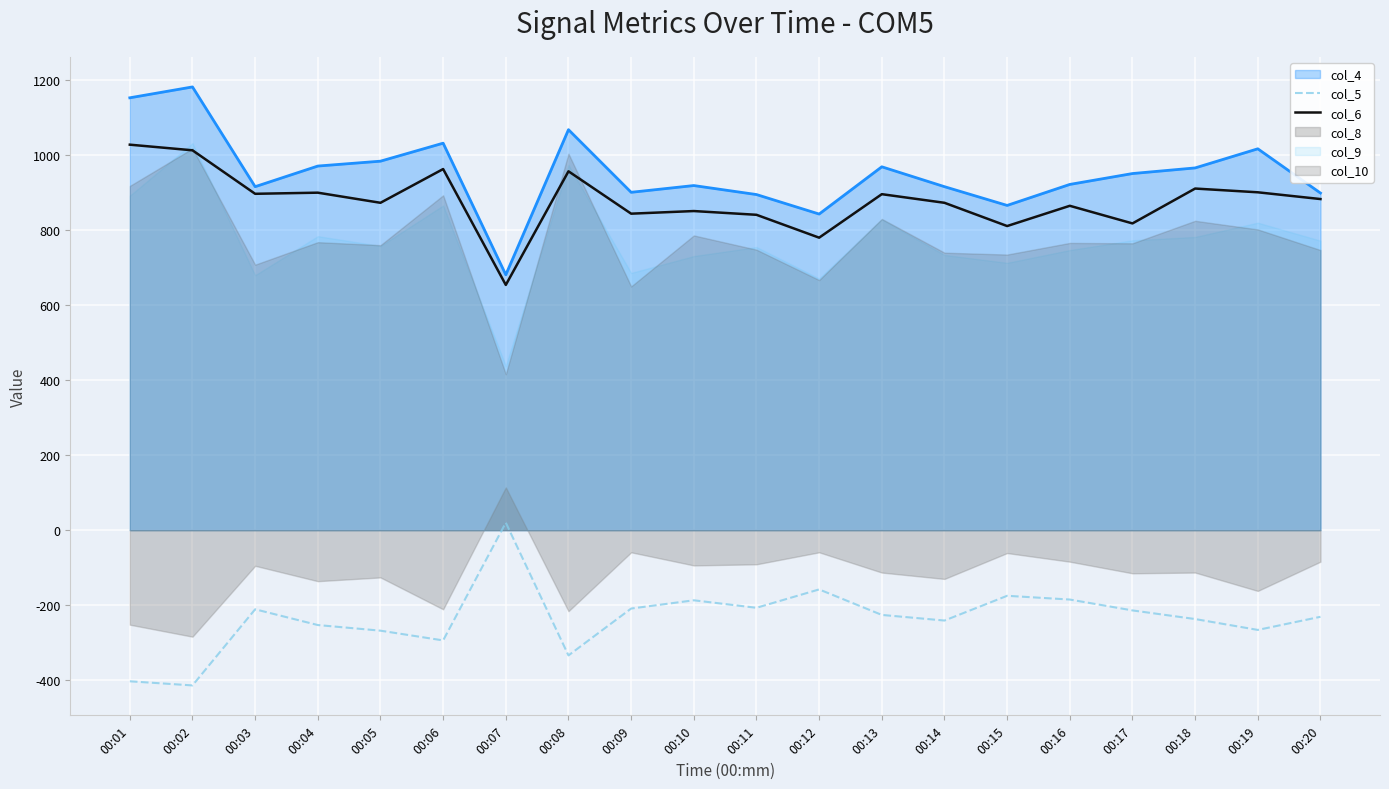

True or false: col_5 has a value of -175 at 00:15.

True